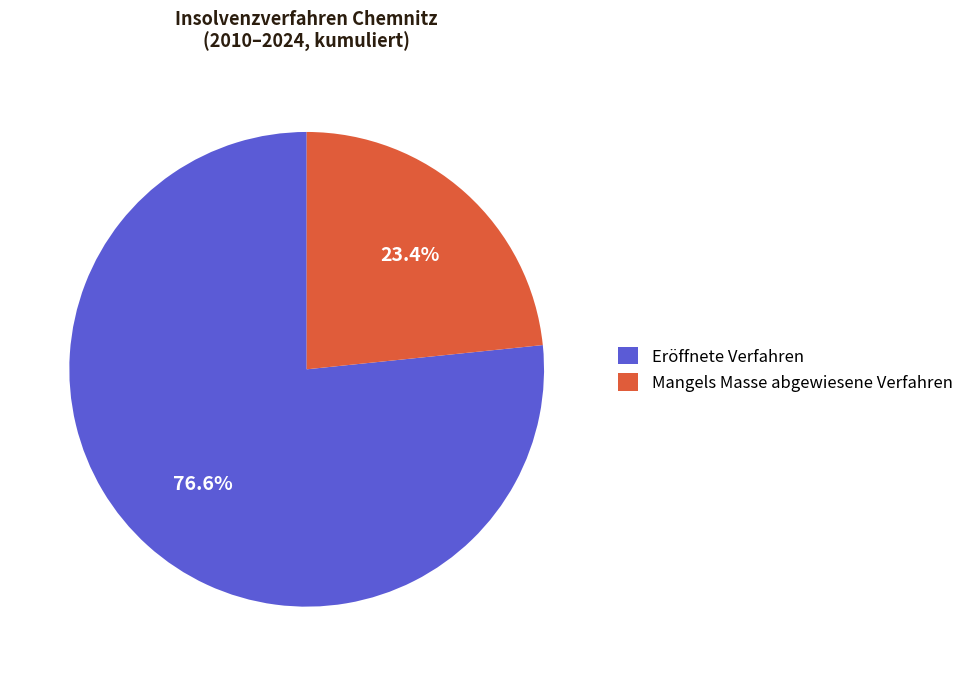

Which category accounts for the majority?

Eröffnete Verfahren